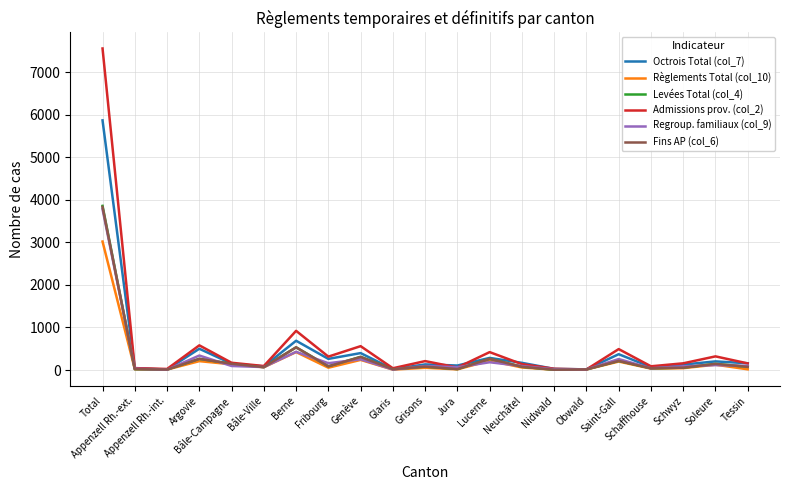

Is it true that Levées Total (col_4) equals 145 at Soleure?

True